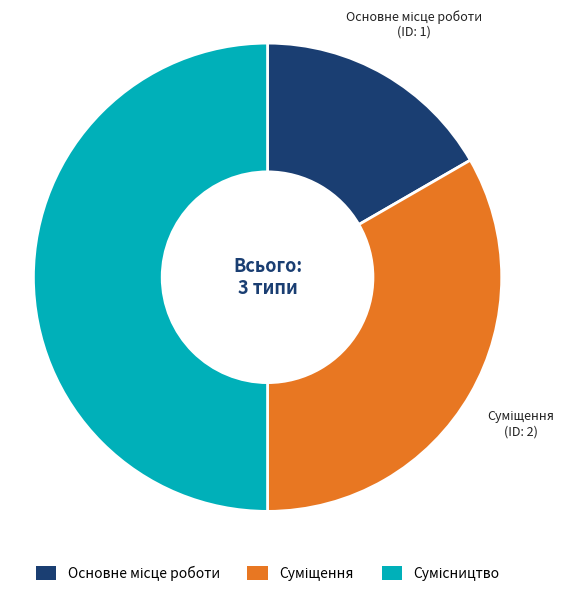

Rank the categories by value from lowest to highest.

Основне місце роботи, Суміщення, Сумісництво